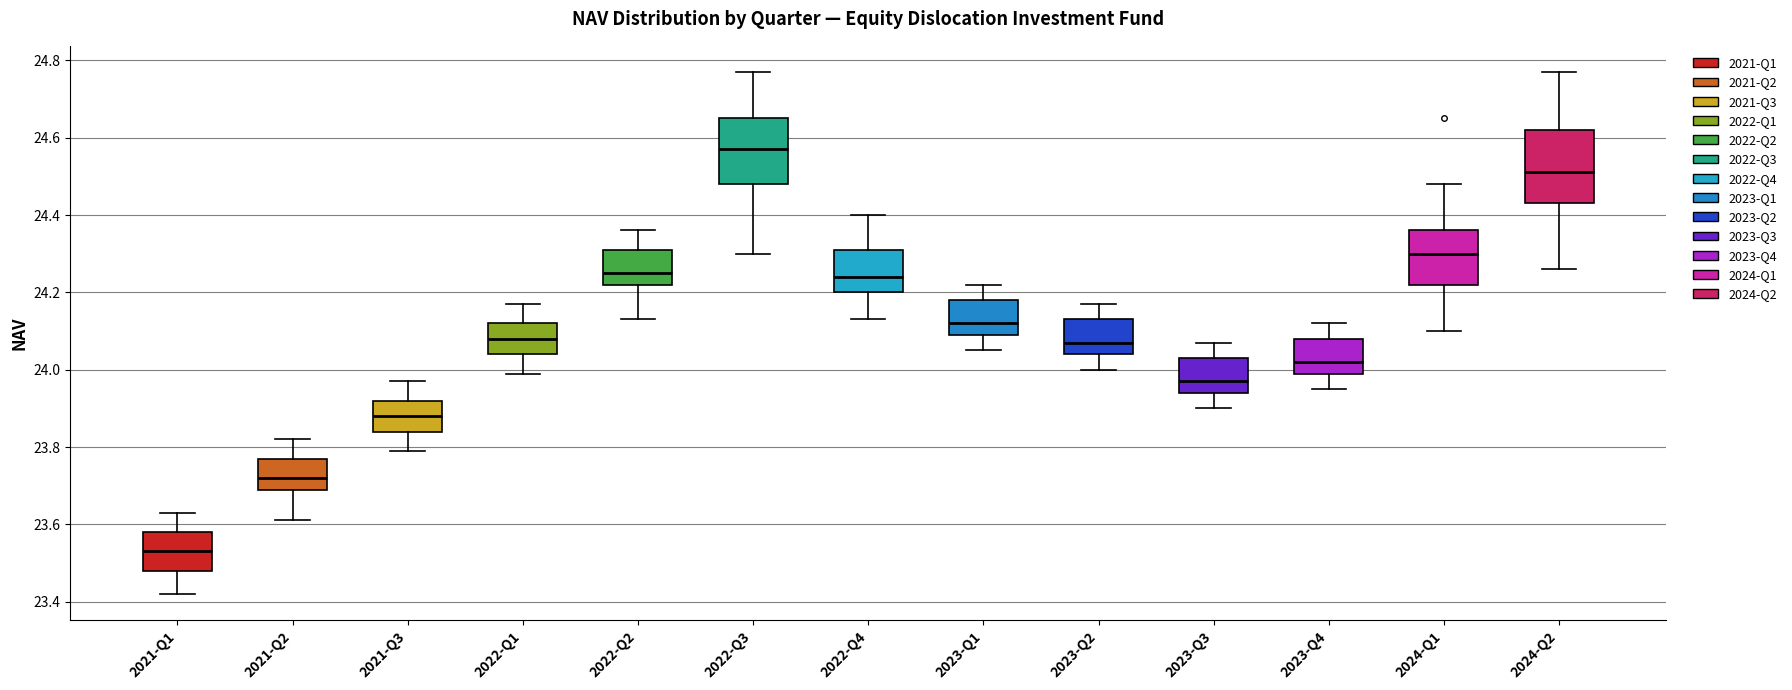

Reading left to right, transcribe this box plot: for each box, give where its median line is, the range the box spans, and where its two whiskers end, as read against the y-axis. The values are not printed on the chart, so give them approximately, as read against the axis.

2021-Q1: median 23.54, box 23.48 to 23.58, whiskers 23.42 to 23.64
2021-Q2: median 23.72, box 23.70 to 23.78, whiskers 23.62 to 23.82
2021-Q3: median 23.88, box 23.84 to 23.92, whiskers 23.80 to 23.98
2022-Q1: median 24.08, box 24.04 to 24.12, whiskers 24.00 to 24.18
2022-Q2: median 24.26, box 24.22 to 24.32, whiskers 24.14 to 24.36
2022-Q3: median 24.58, box 24.48 to 24.66, whiskers 24.30 to 24.78
2022-Q4: median 24.24, box 24.20 to 24.32, whiskers 24.14 to 24.40
2023-Q1: median 24.12, box 24.10 to 24.18, whiskers 24.06 to 24.22
2023-Q2: median 24.08, box 24.04 to 24.14, whiskers 24.00 to 24.18
2023-Q3: median 23.98, box 23.94 to 24.04, whiskers 23.90 to 24.08
2023-Q4: median 24.02, box 24.00 to 24.08, whiskers 23.96 to 24.12
2024-Q1: median 24.30, box 24.22 to 24.36, whiskers 24.10 to 24.48
2024-Q2: median 24.52, box 24.44 to 24.62, whiskers 24.26 to 24.78